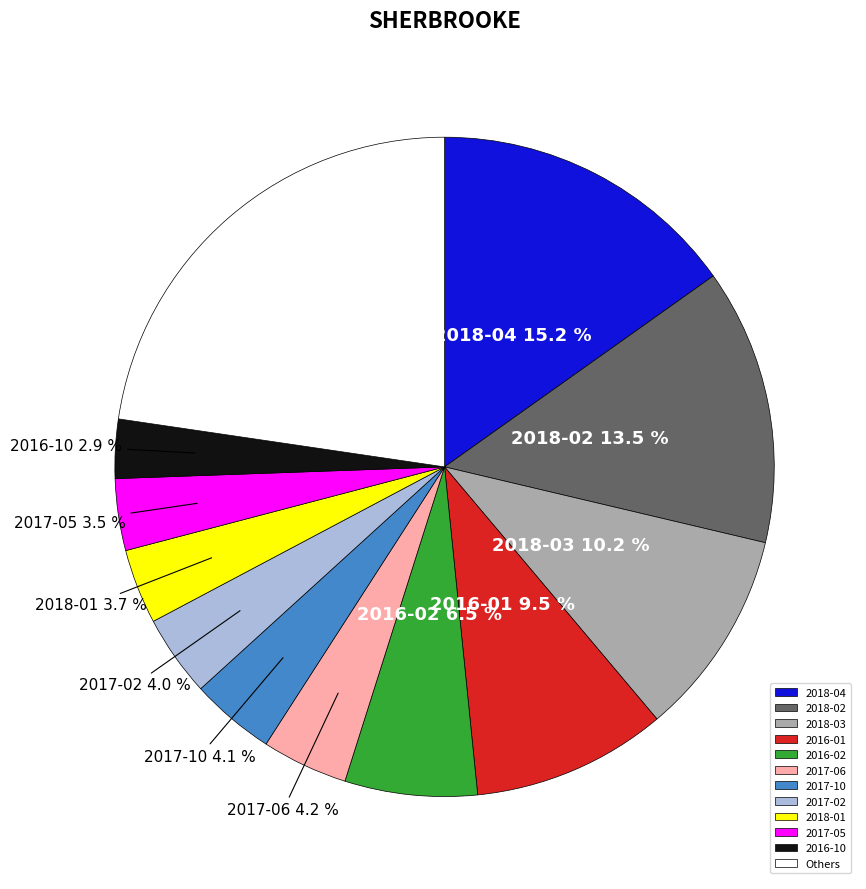

What percentage is NOT represented by 2018-03?

89.8%